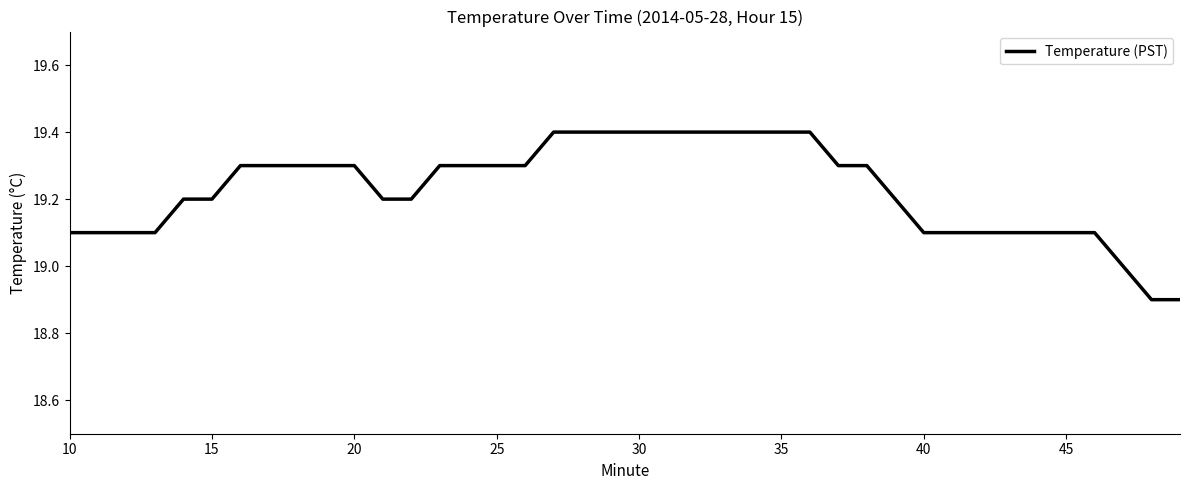

Count the number of data series in this chart.

1